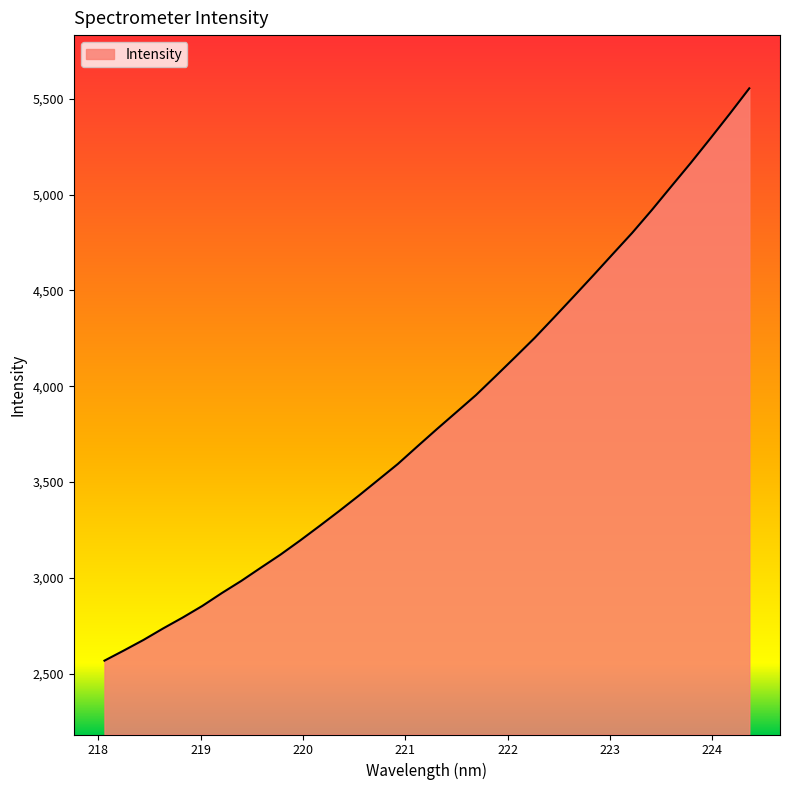

What is the maximum value shown in the chart?

5554.3